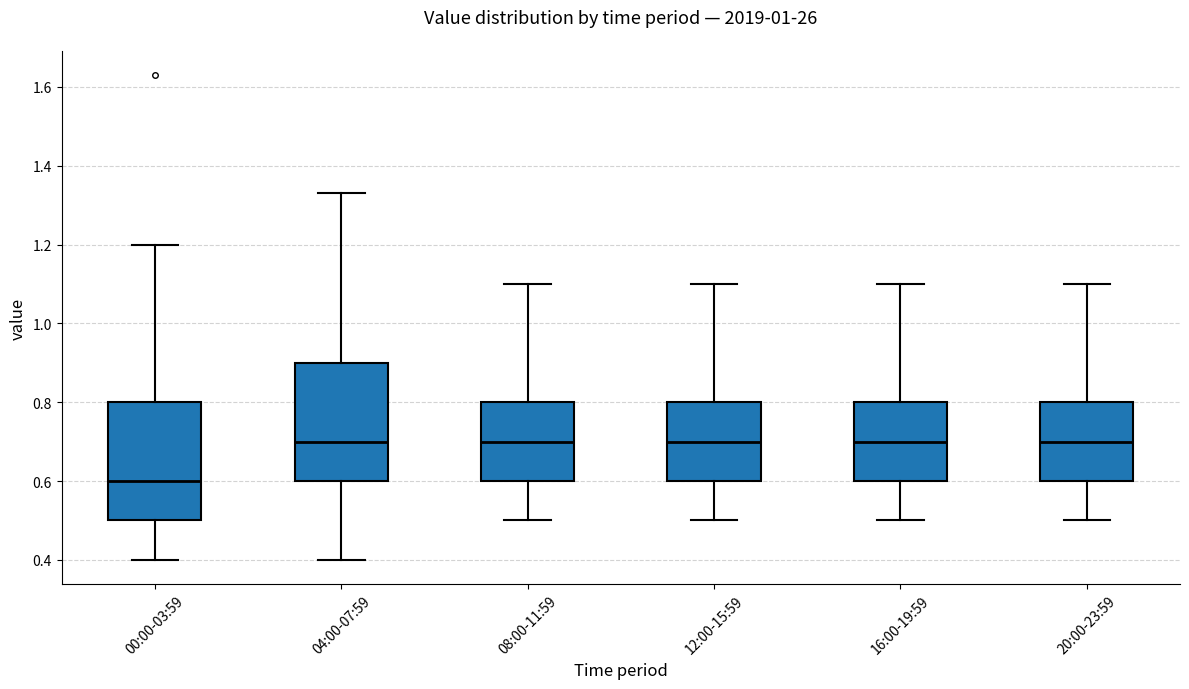

Where does the upper whisker of the box for 04:00-07:59 end on the y-axis? The values are not printed on the chart, so give them approximately, as read against the axis.

1.34